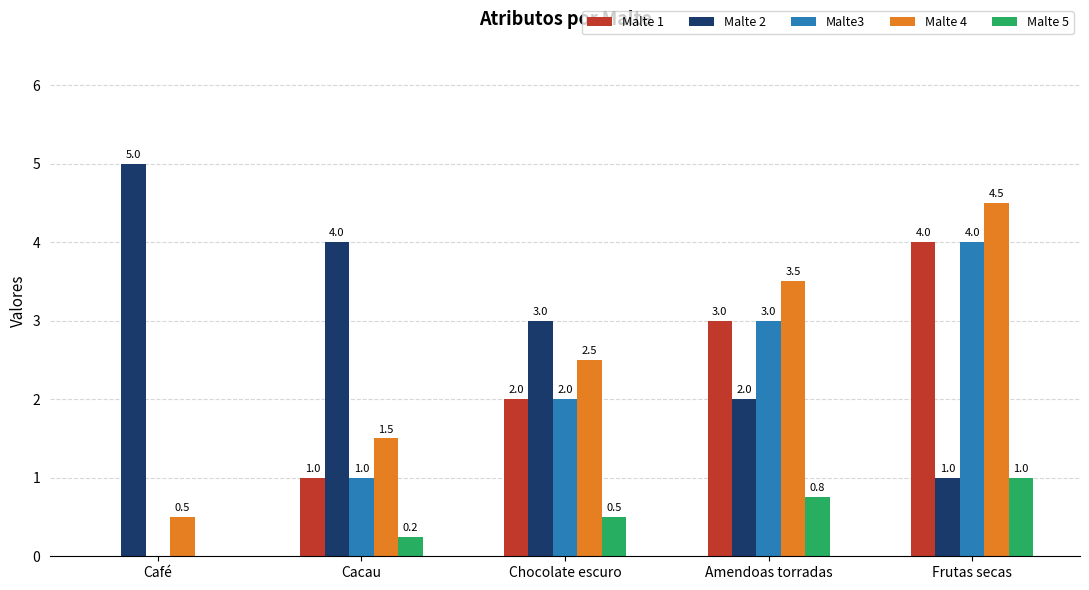

What is the sum of the Malte 1 values at Frutas secas and Cacau?

5.0